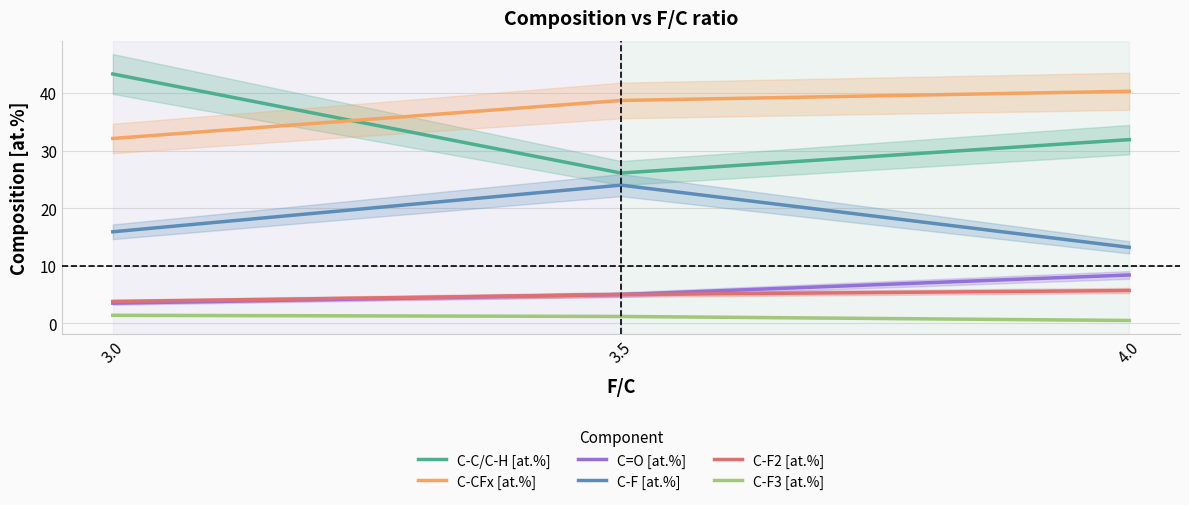

What is the difference between the highest and lowest values at 3.0?

41.9